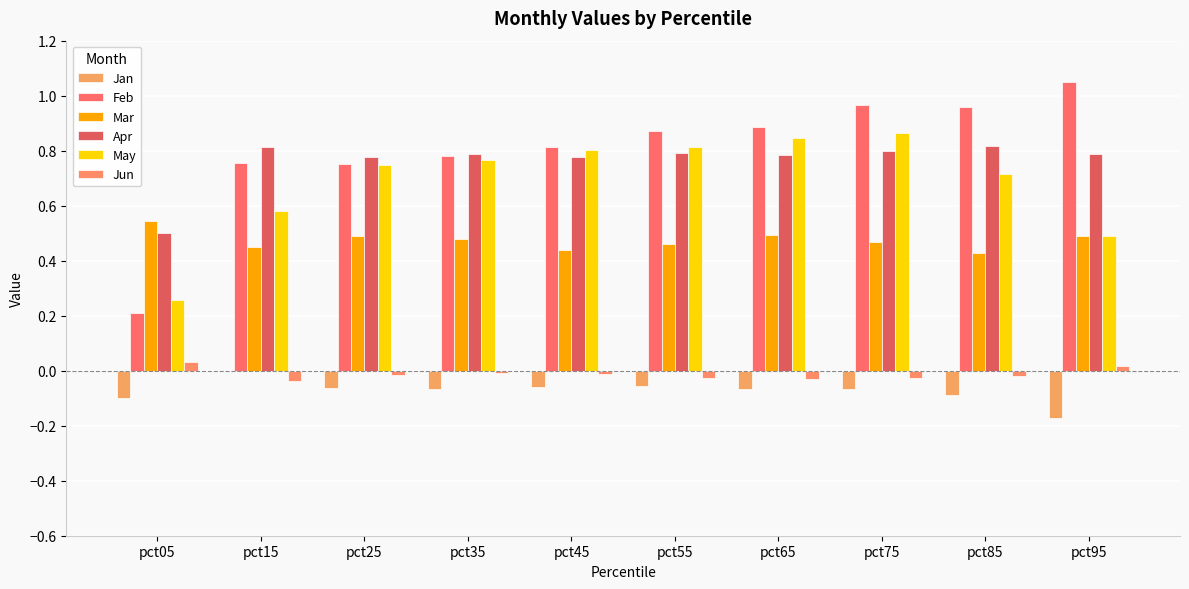

How many categories are shown in the chart?

10